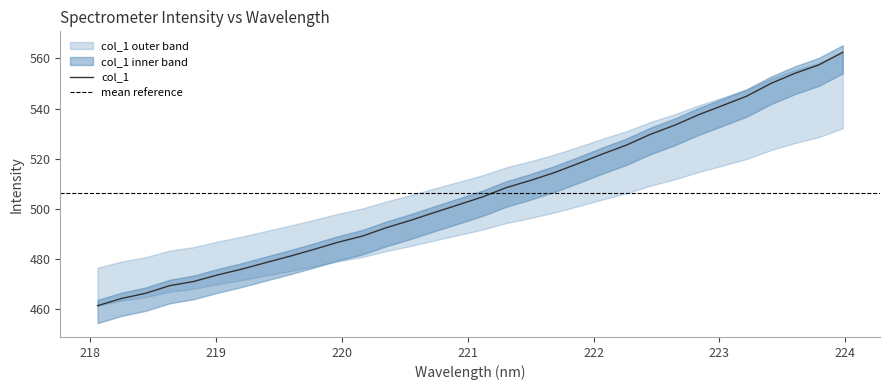

List the labels in order of value, smallest first.

218.0596, 218.2508, 218.442, 218.6332, 218.8244, 219.0156, 219.2067, 219.3979, 219.589, 219.7801, 219.9712, 220.1623, 220.3533, 220.5444, 220.7354, 220.9264, 221.1174, 221.3083, 221.4993, 221.6902, 221.8812, 222.0721, 222.263, 222.4538, 222.6447, 222.8355, 223.0264, 223.2172, 223.408, 223.5987, 223.7895, 223.9802